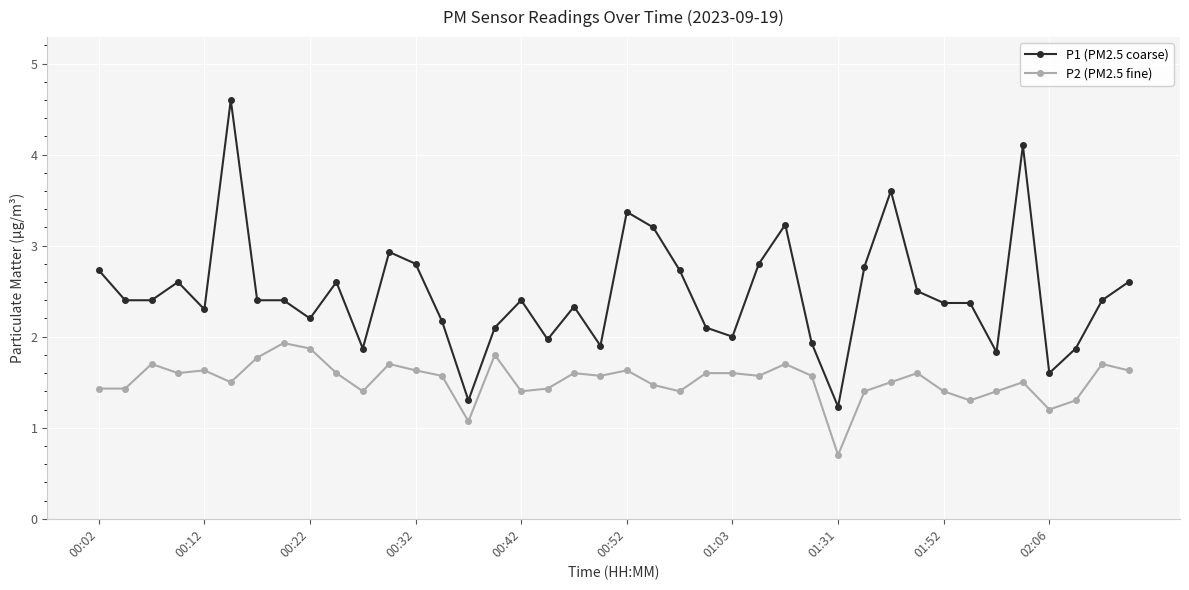

Which series has the largest total across all categories?

P1 (PM2.5 coarse)